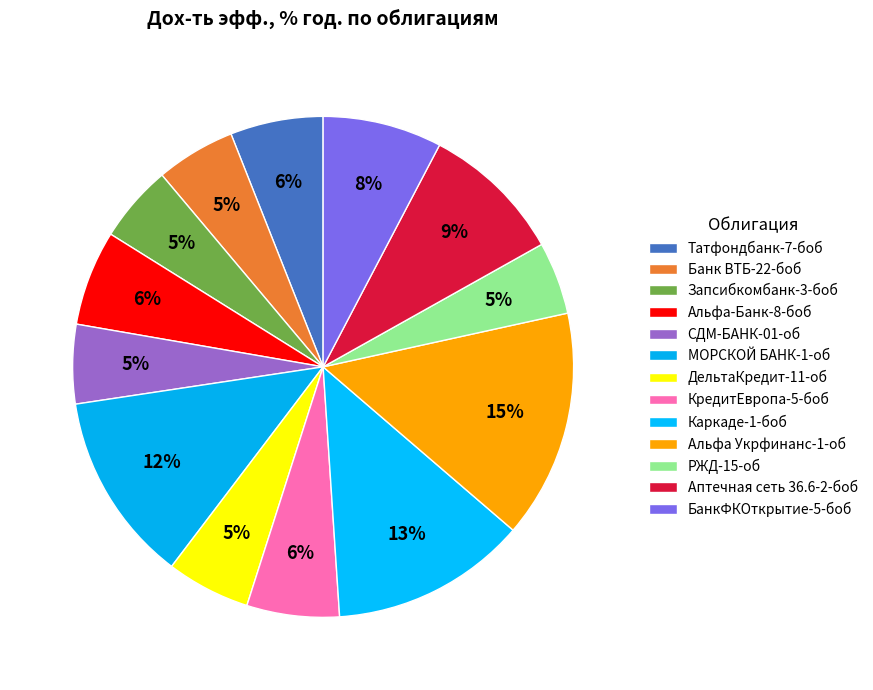

What is the total percentage of Банк ВТБ-22-боб and Аптечная сеть 36.6-2-боб?

14.3%